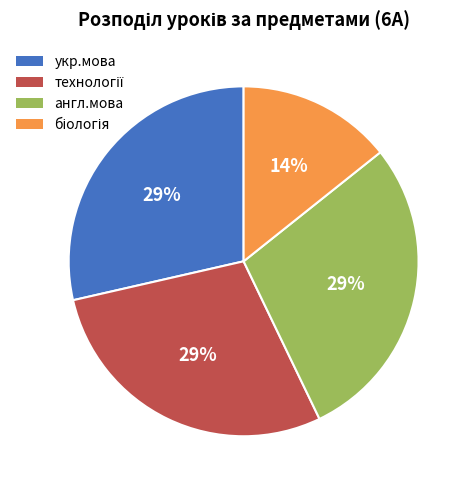

Is there a majority slice in this chart?

No